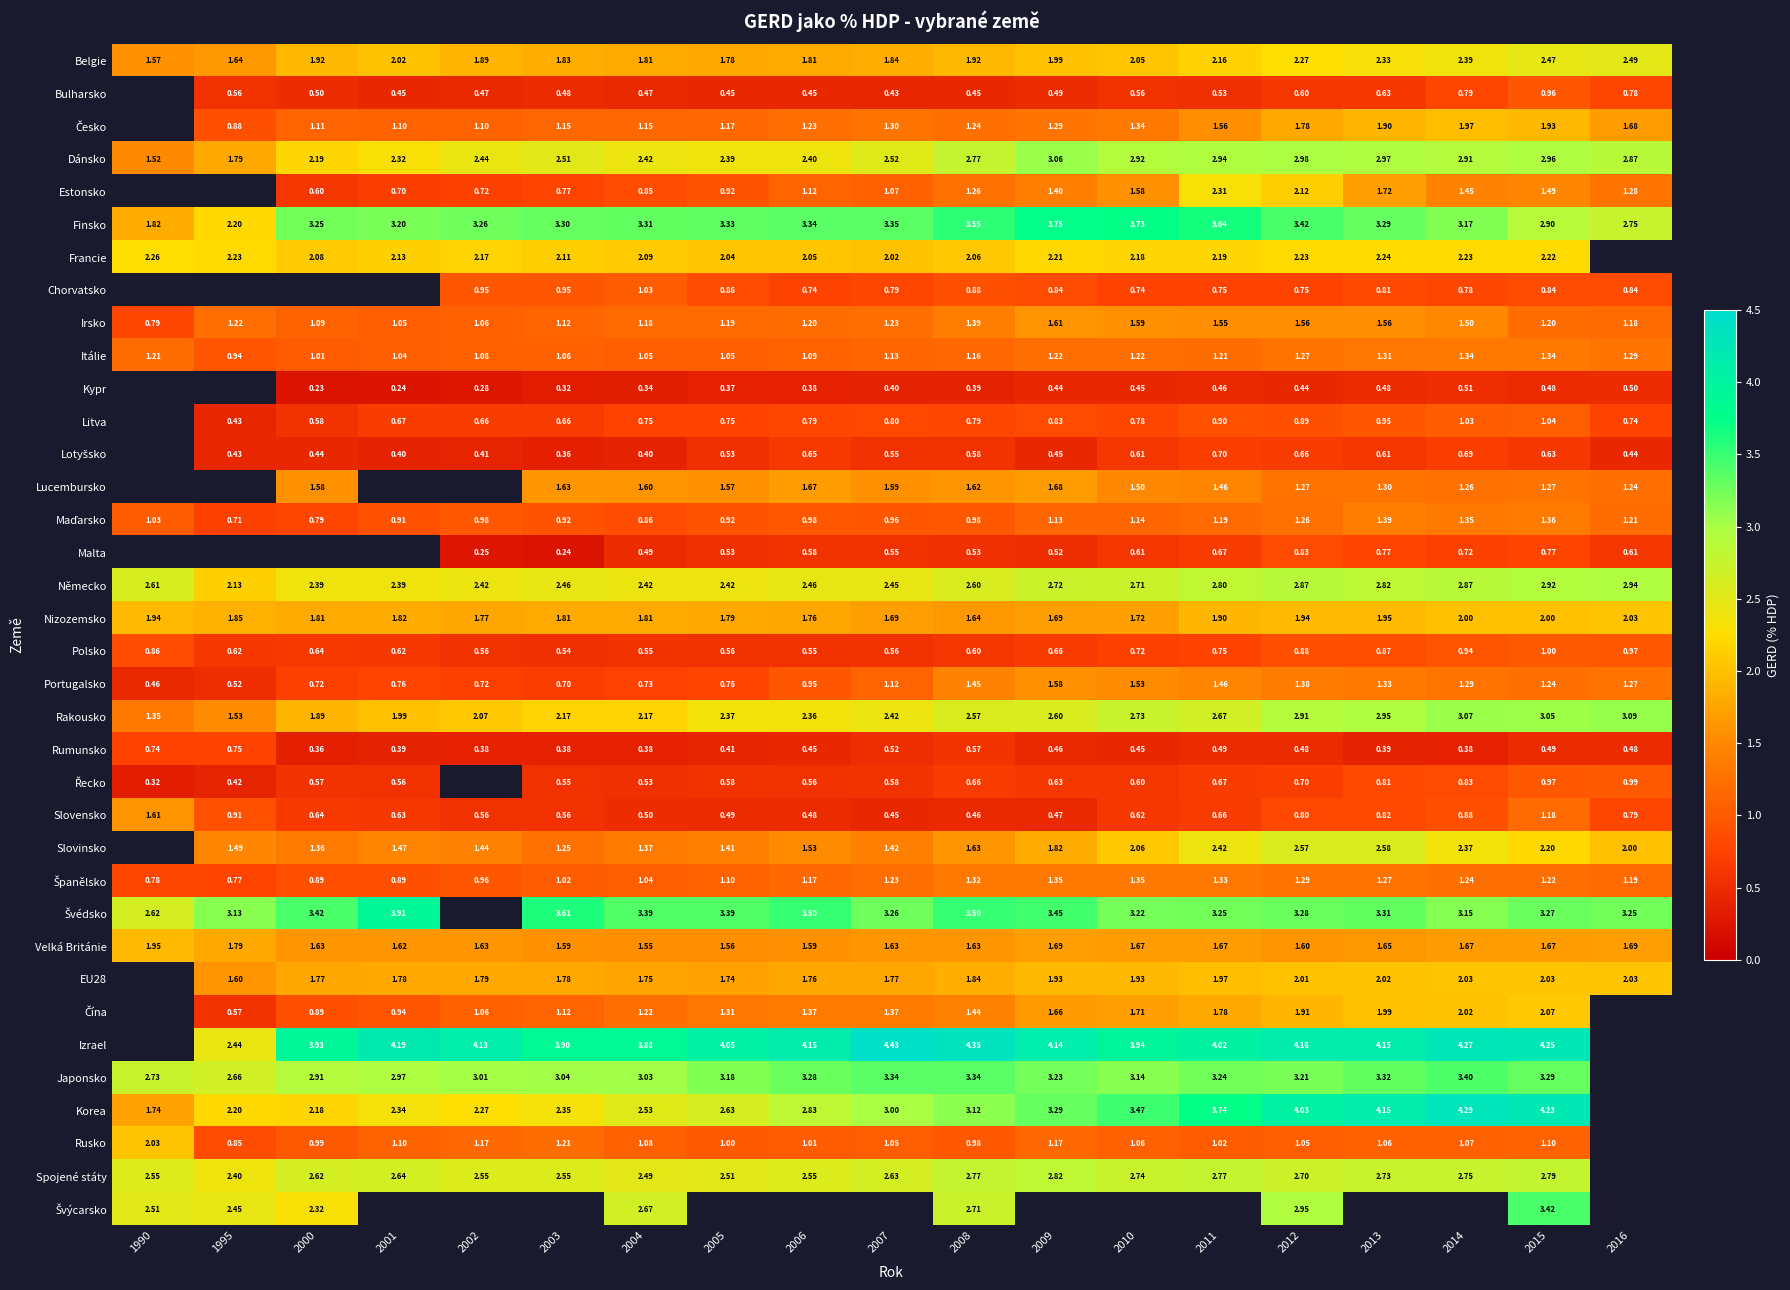

True or false: Portugalsko has a value of 0.7 at 2003.

True